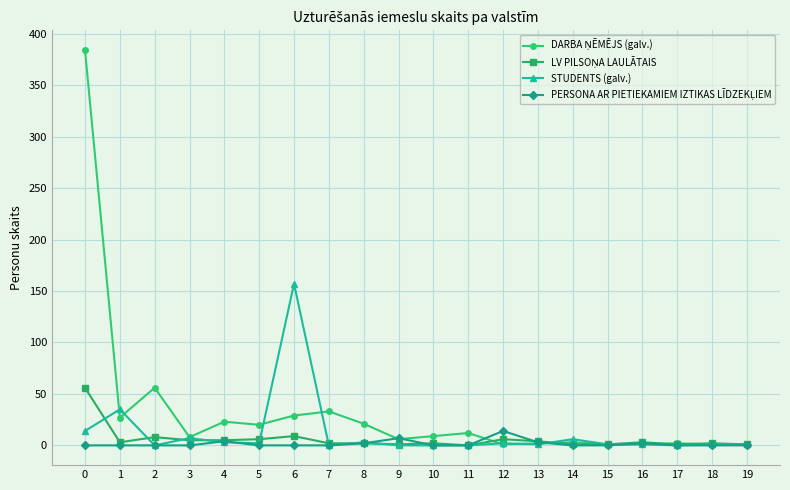

The STUDENTS (galv.) series shows 60 at 17. True or false?

False